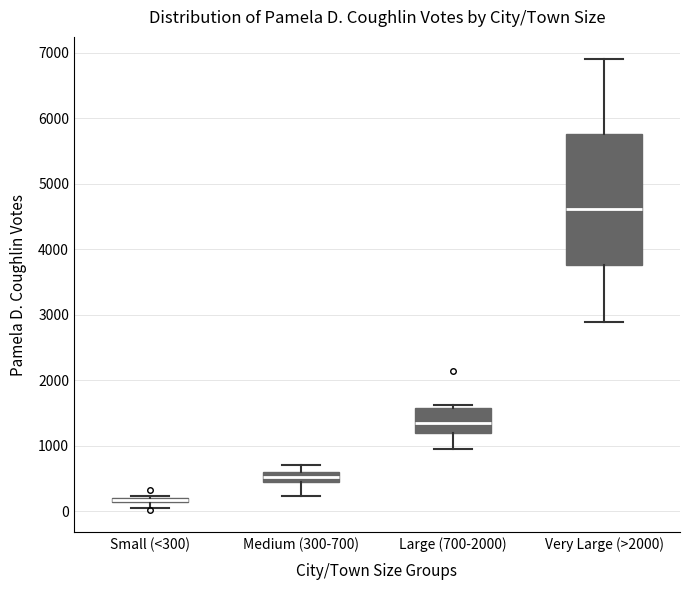

Where is the lower edge of the box for Very Large (>2000) on the y-axis? The values are not printed on the chart, so give them approximately, as read against the axis.

3800